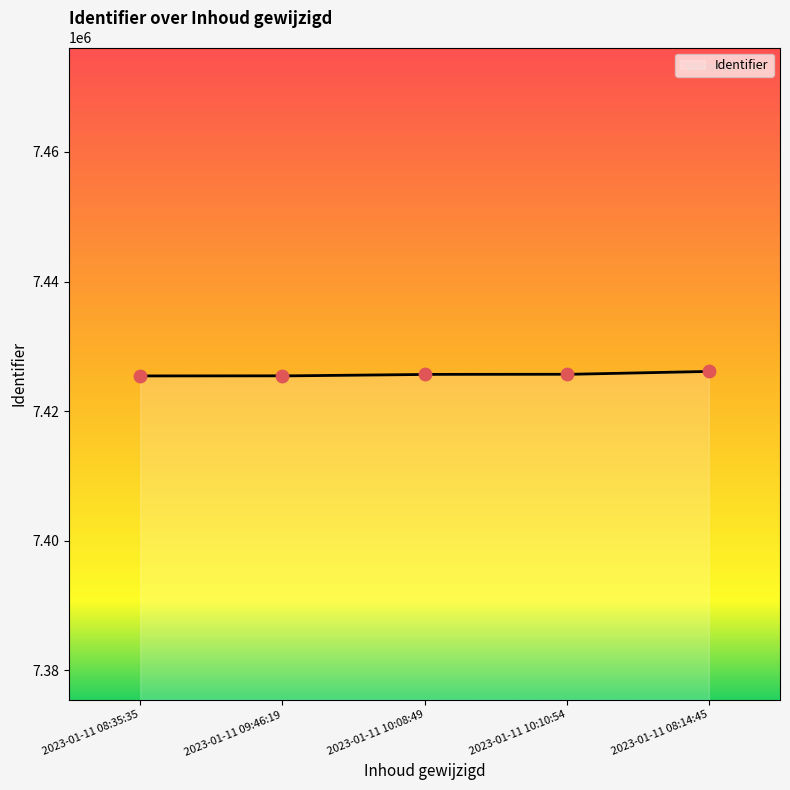

What is the change in value from 2023-01-11 08:35:35 to 2023-01-11 09:46:19?

+1